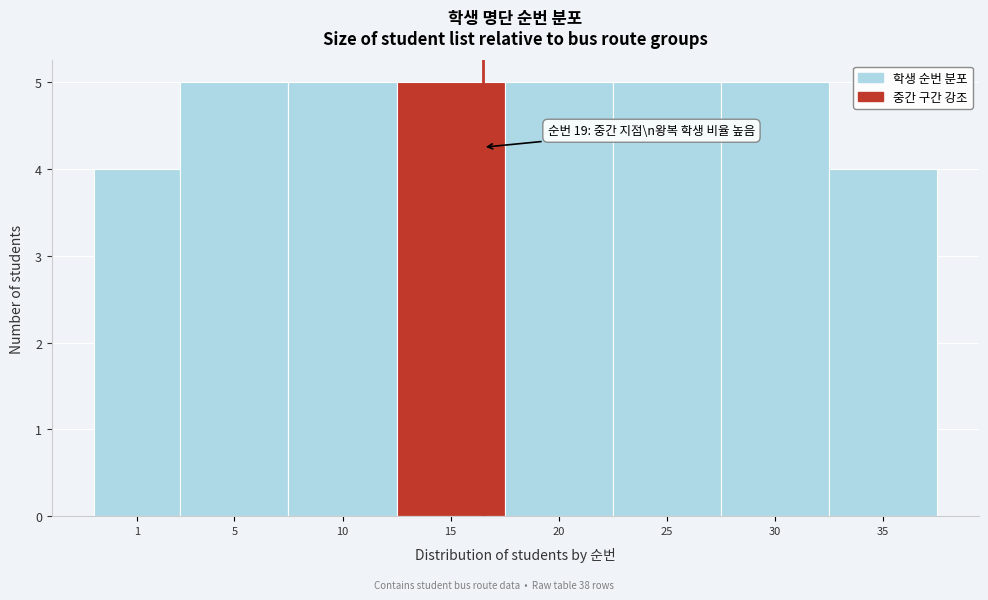

Reading left to right, list all the values displayed in this chart.

1=4	5=5	10=5	15=5	20=5	25=5	30=5	35=4